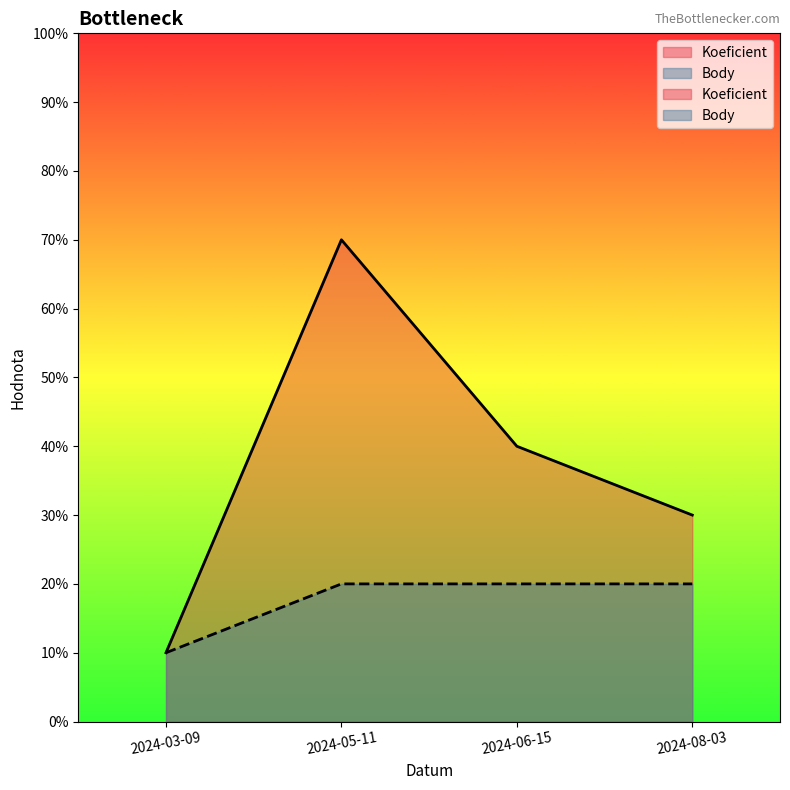

True or false: Body and Koeficient cross at least once.

False